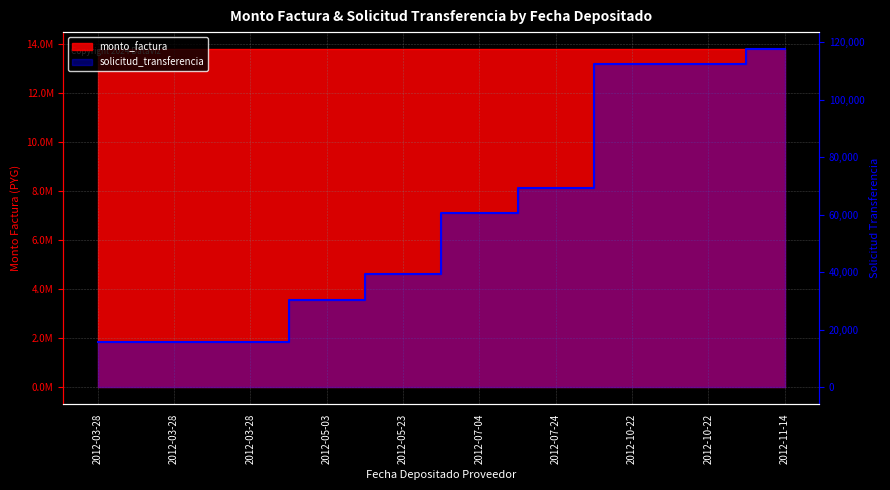

The chart shows a value of 15725 at 2012-03-28. True or false?

True